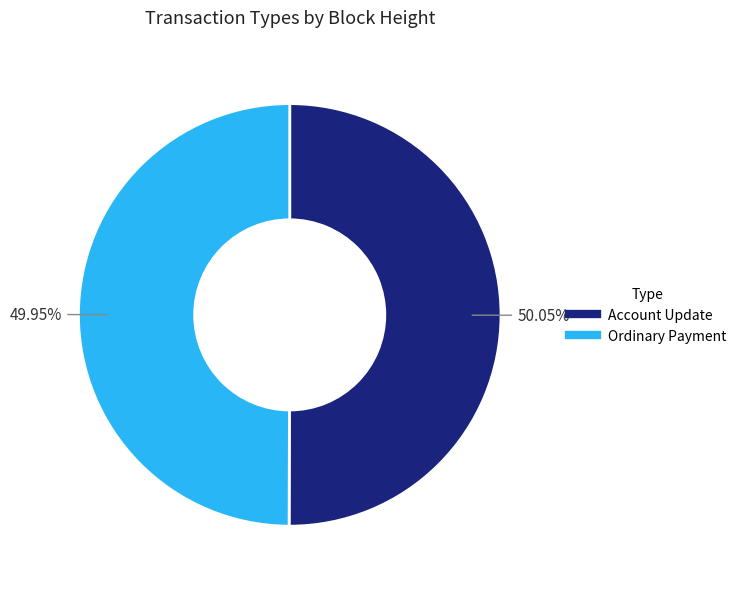

Is there any slice that represents more than half of the pie?

Yes